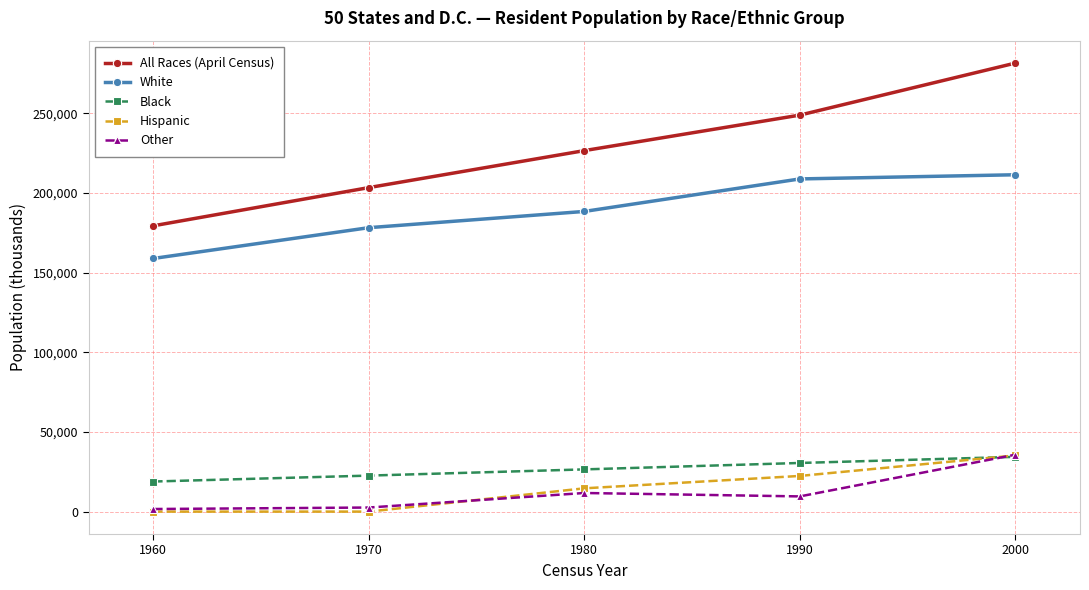

What is the average value of the All Races (April Census) series?

227869